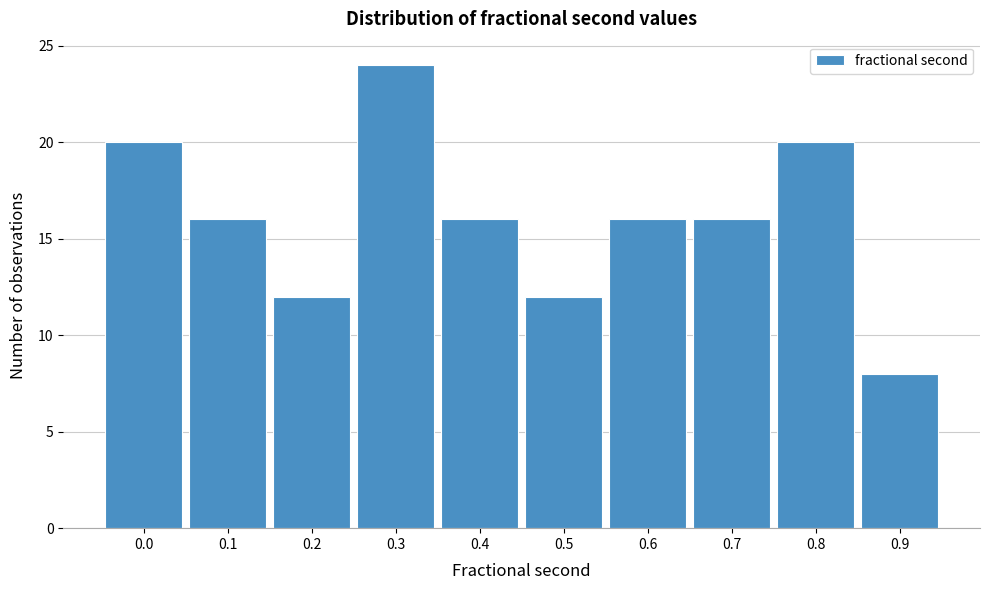

Reading left to right, list all the values displayed in this chart.

20	16	12	24	16	12	16	16	20	8